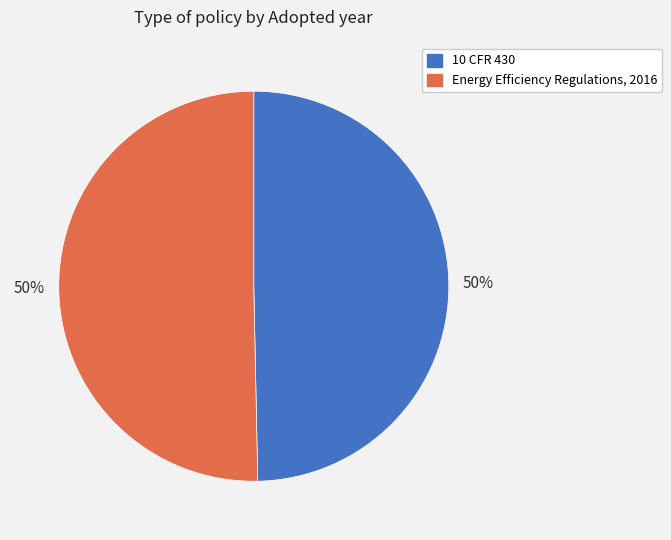

To the nearest percent, what percentage of the pie is Energy Efficiency Regulations, 2016?

50%